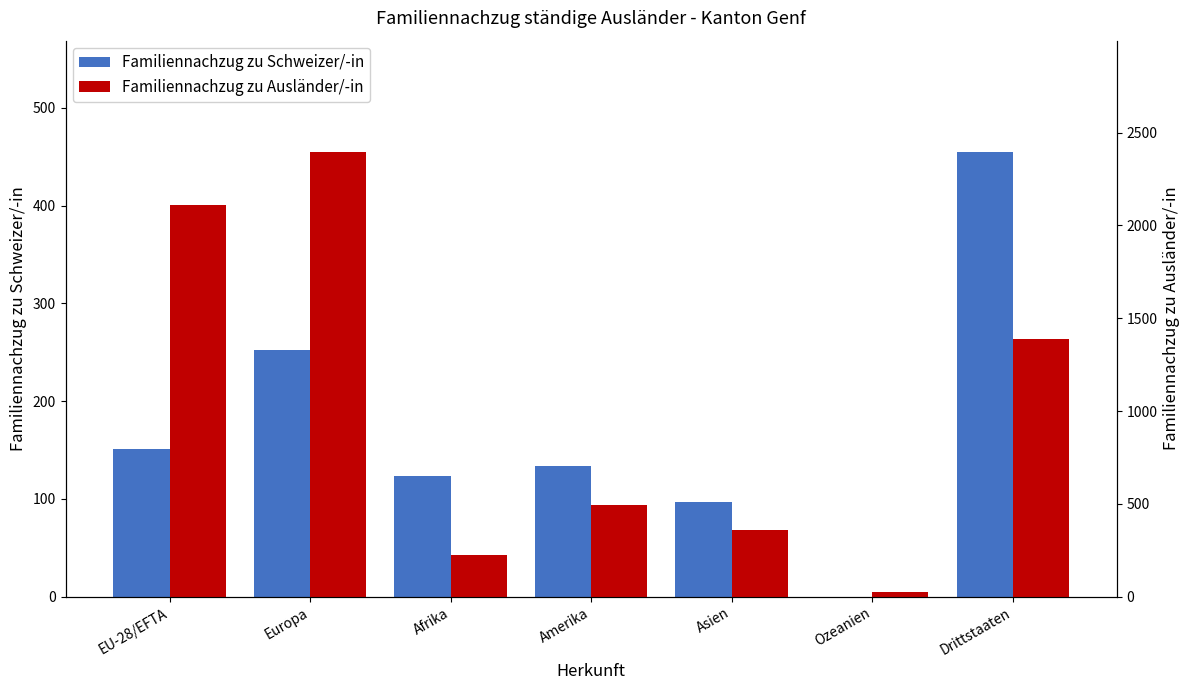

At how many categories does at least one series exceed 2083?

2